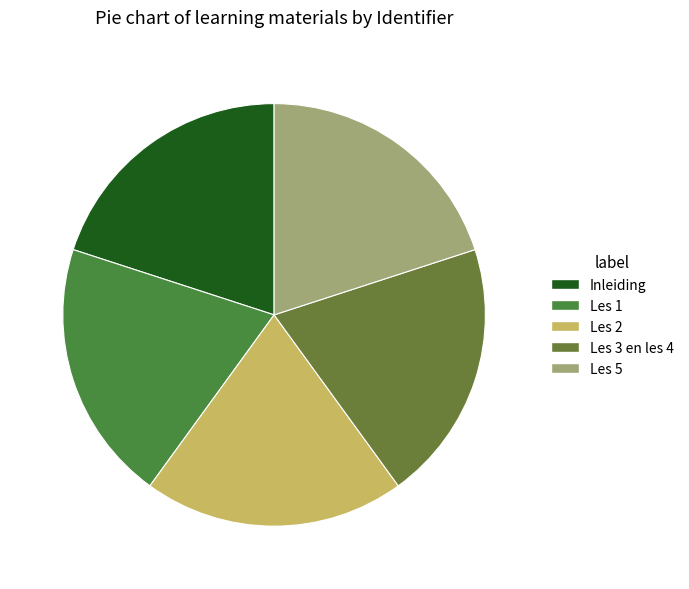

True or false: Les 2 accounts for 30% of the total.

False